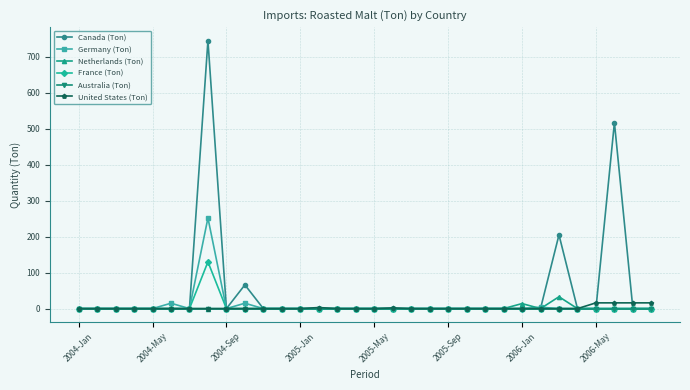

At how many categories does at least one series exceed 153?

3